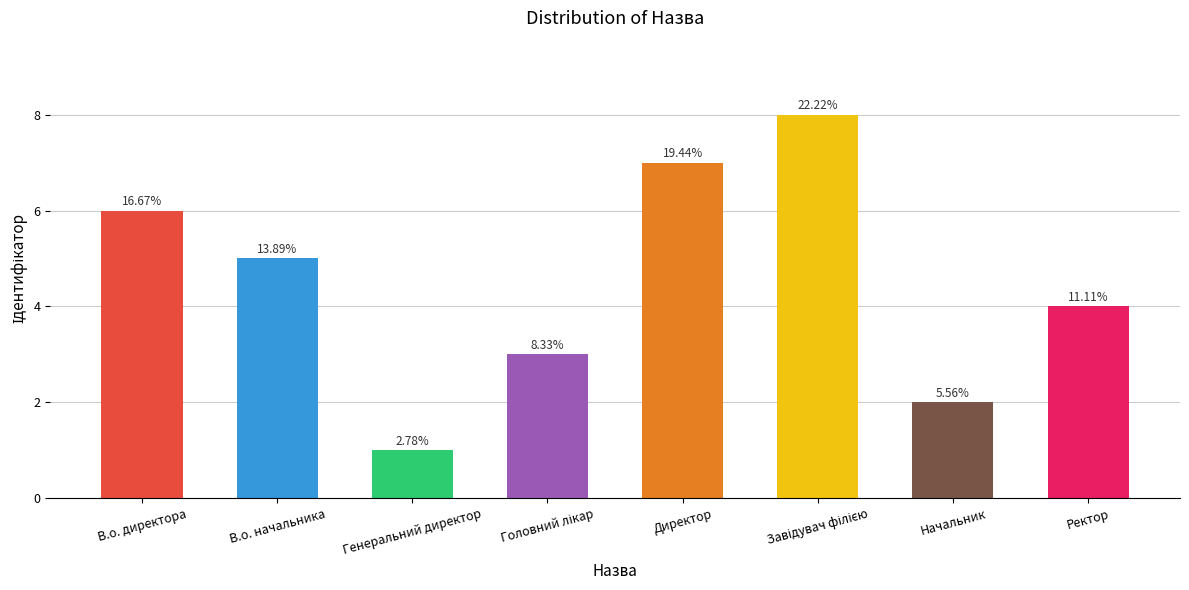

Reading right to left, list all the values displayed in this chart.

Ректор=4	Начальник=2	Завідувач філією=8	Директор=7	Головний лікар=3	Генеральний директор=1	В.о. начальника=5	В.о. директора=6